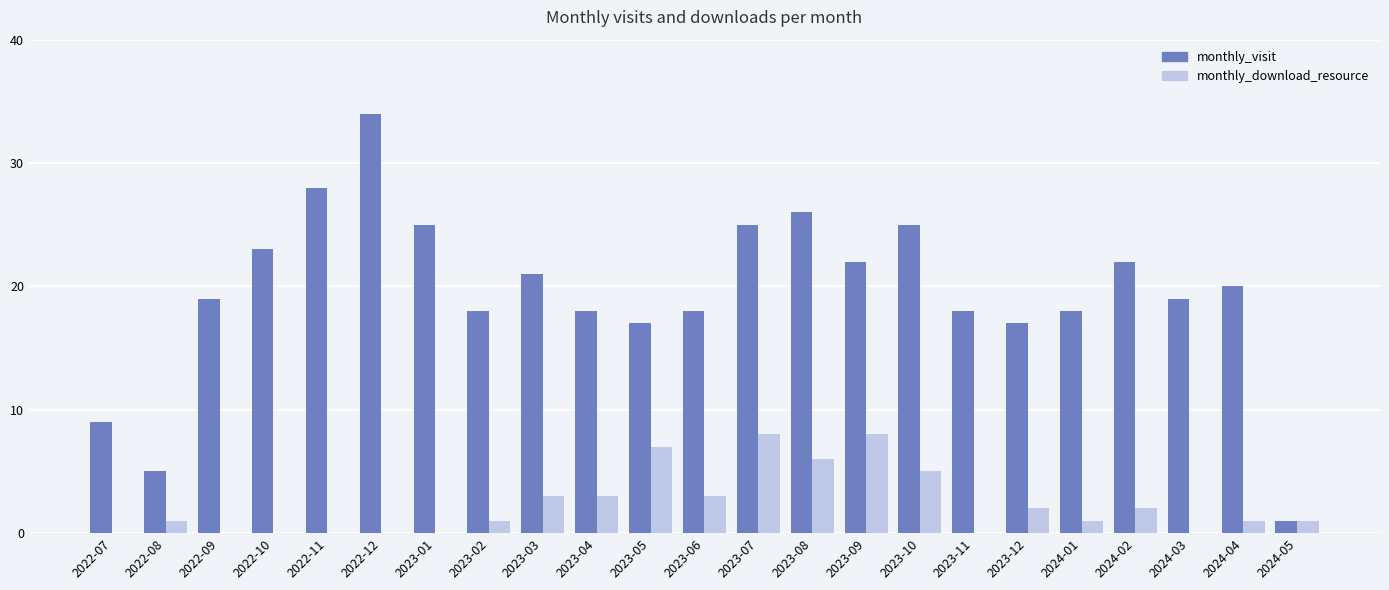

What is the sum of the monthly_visit values at 2022-08 and 2024-01?

23